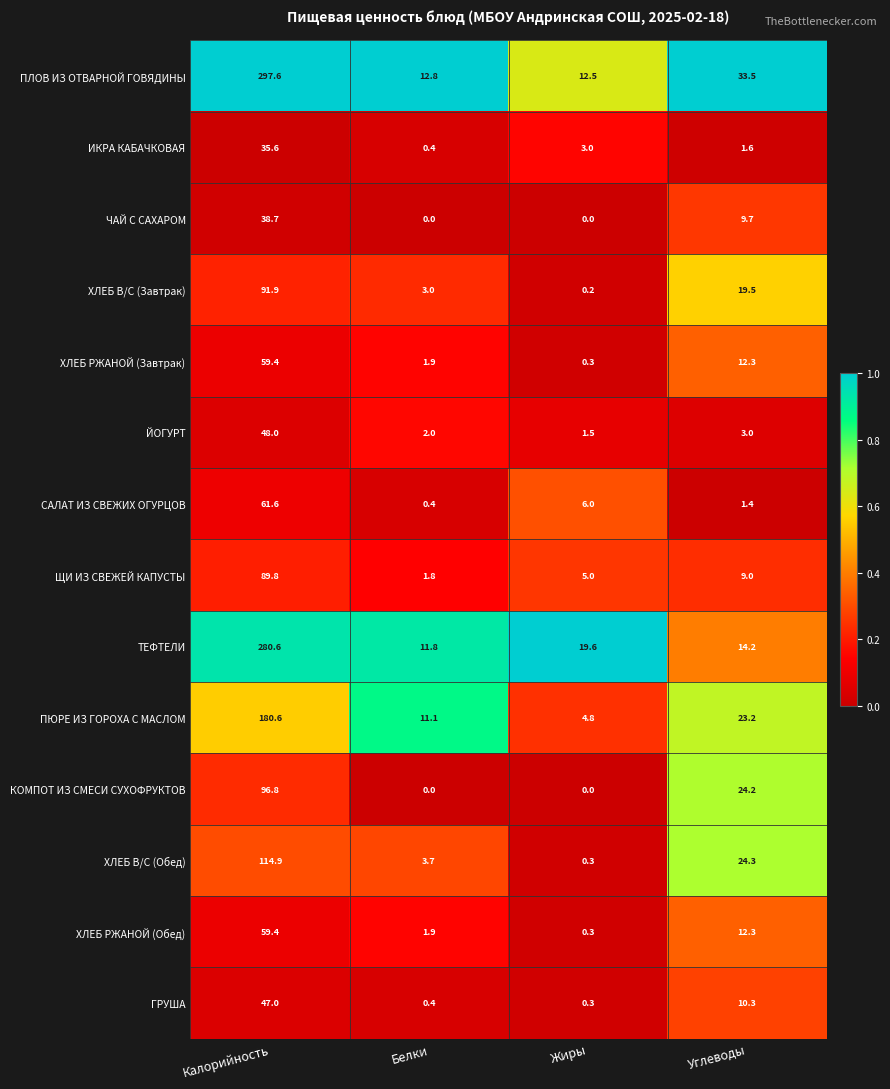

What is the average value of the ГРУША series?

14.5